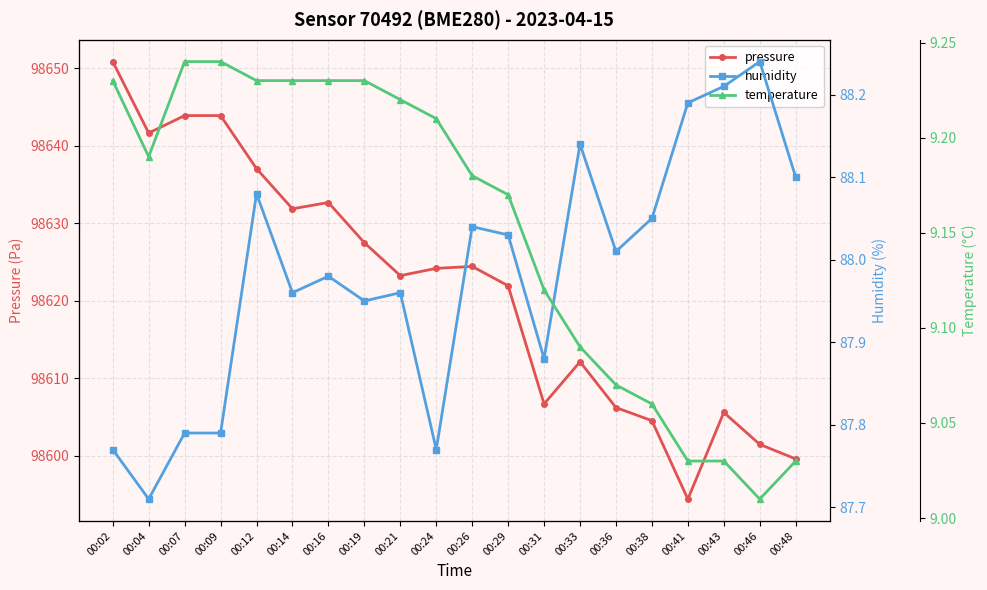

What is the maximum value for temperature?

9.2